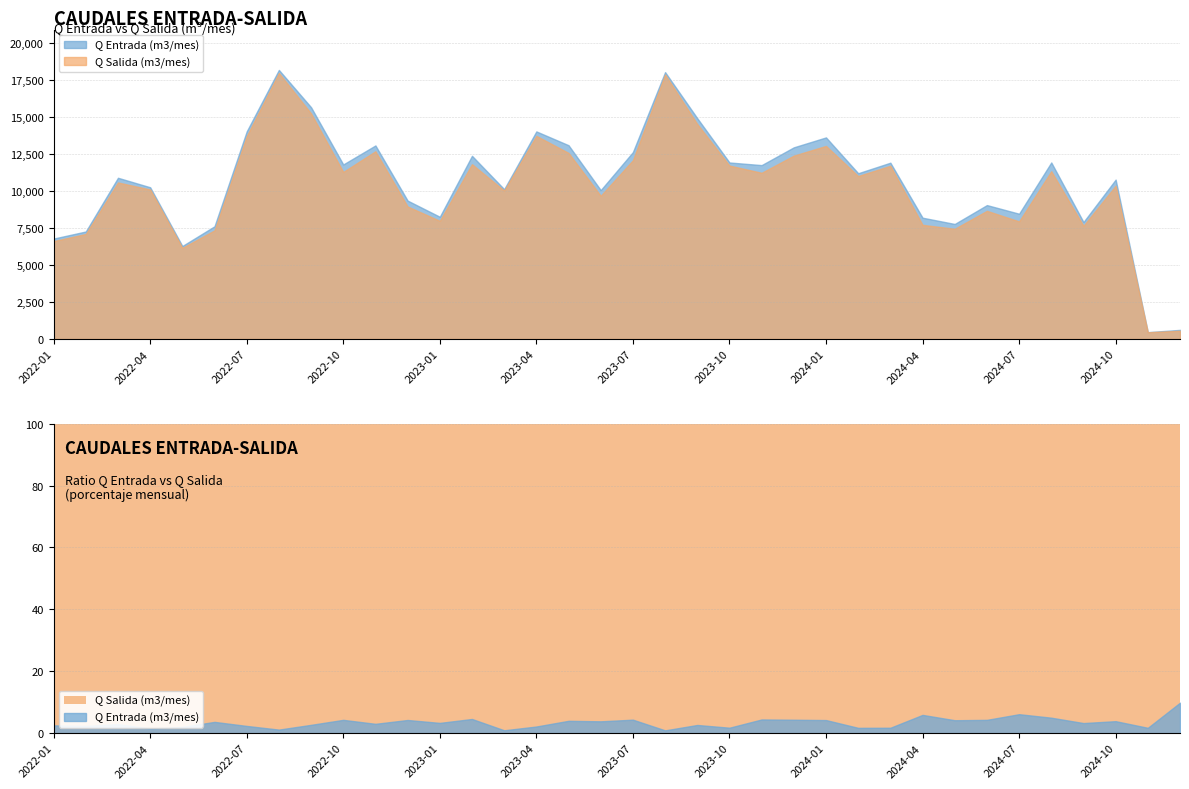

Is it true that Q Entrada (m3/mes) equals 11755 at 2023-11?

True